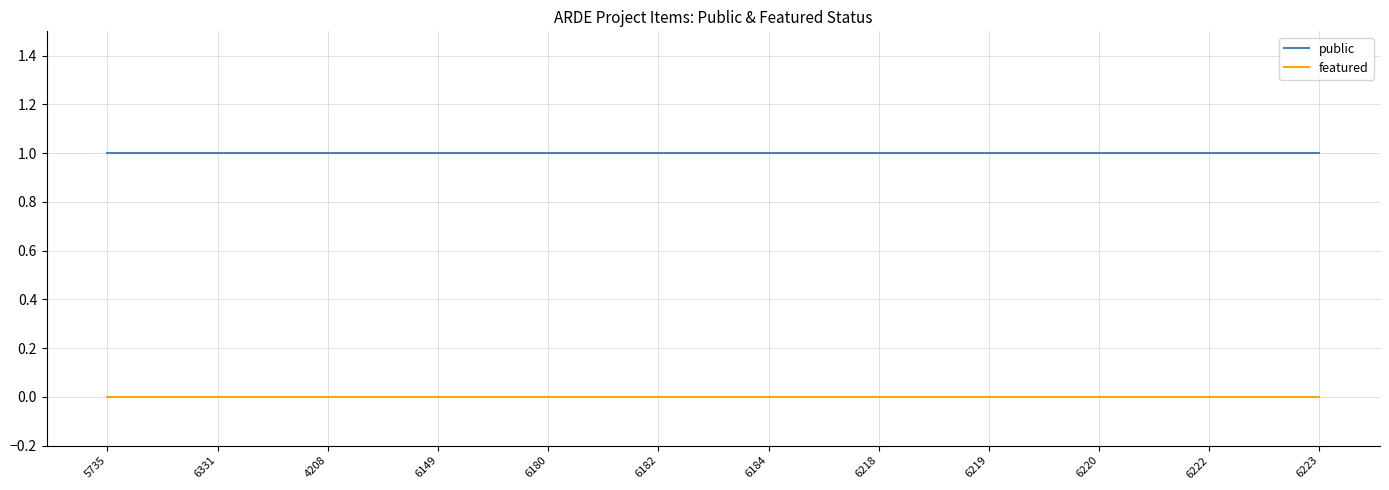

What is the sum of all public values?

12